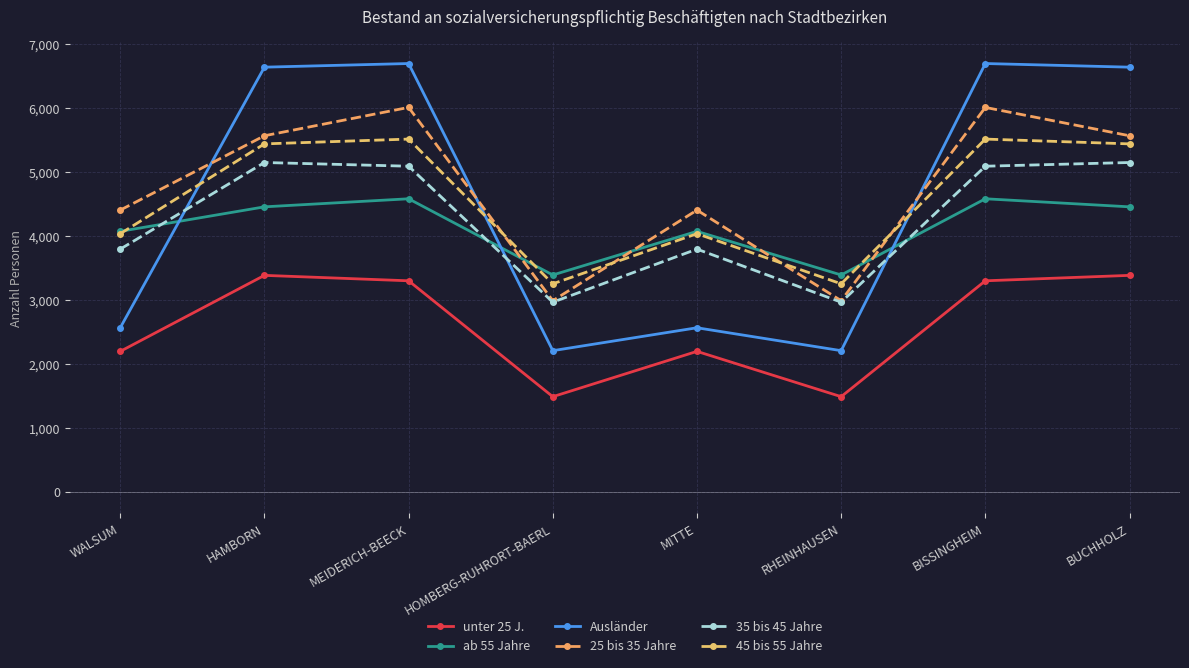

Where is the first local maximum for 45 bis 55 Jahre?

MEIDERICH-BEECK